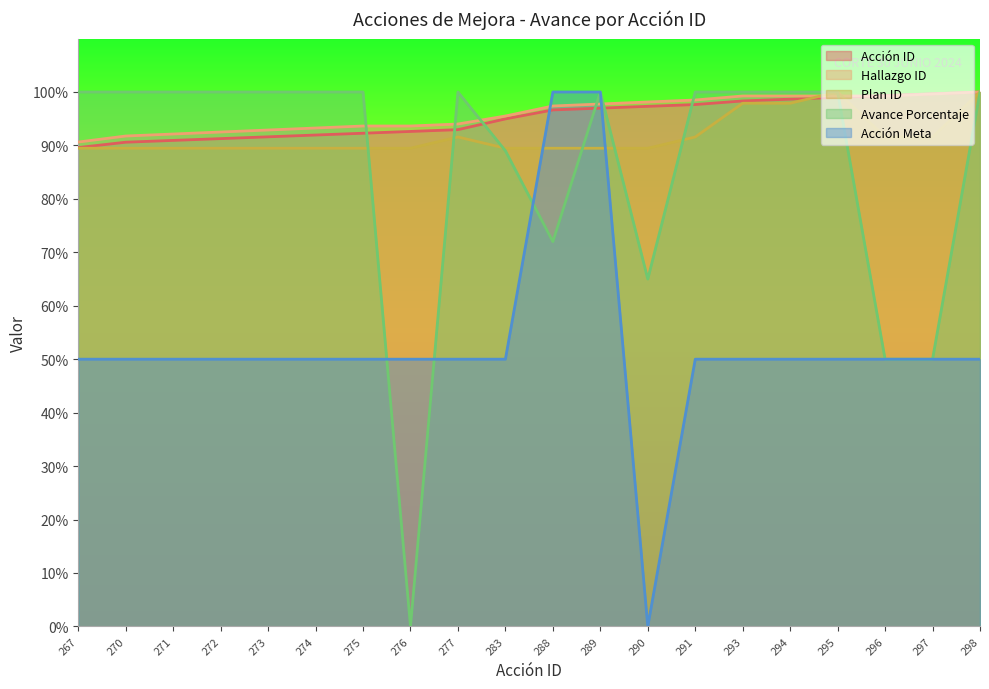

List the series in order of their peak value, lowest first.

Acción ID, Hallazgo ID, Plan ID, Avance Porcentaje, Acción Meta